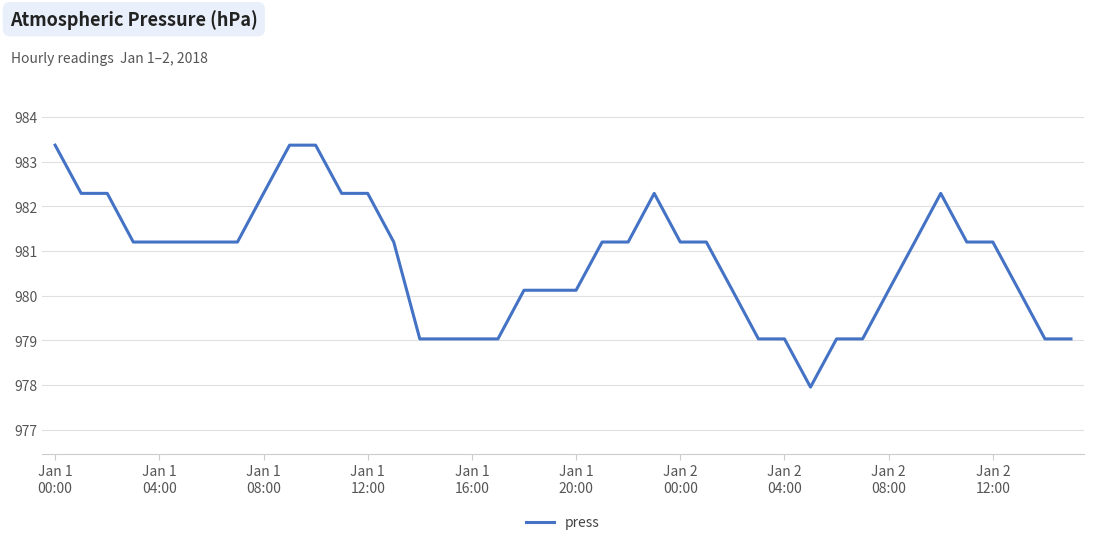

What is the difference between the maximum and minimum values?

5.4